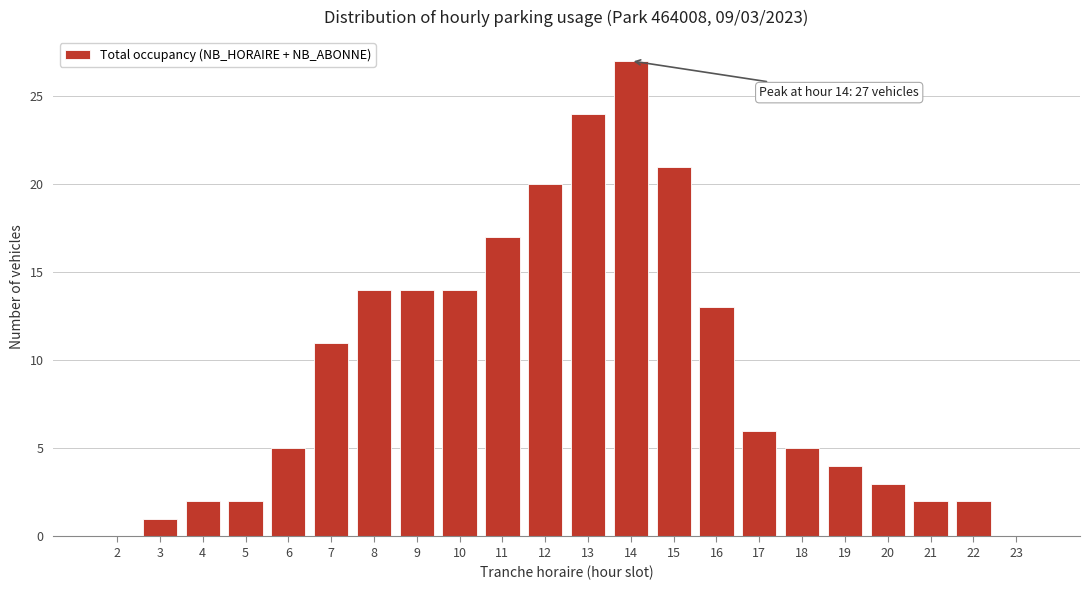

Reading left to right, list all the values displayed in this chart.

2=0	3=1	4=2	5=2	6=5	7=11	8=14	9=14	10=14	11=17	12=20	13=24	14=27	15=21	16=13	17=6	18=5	19=4	20=3	21=2	22=2	23=0